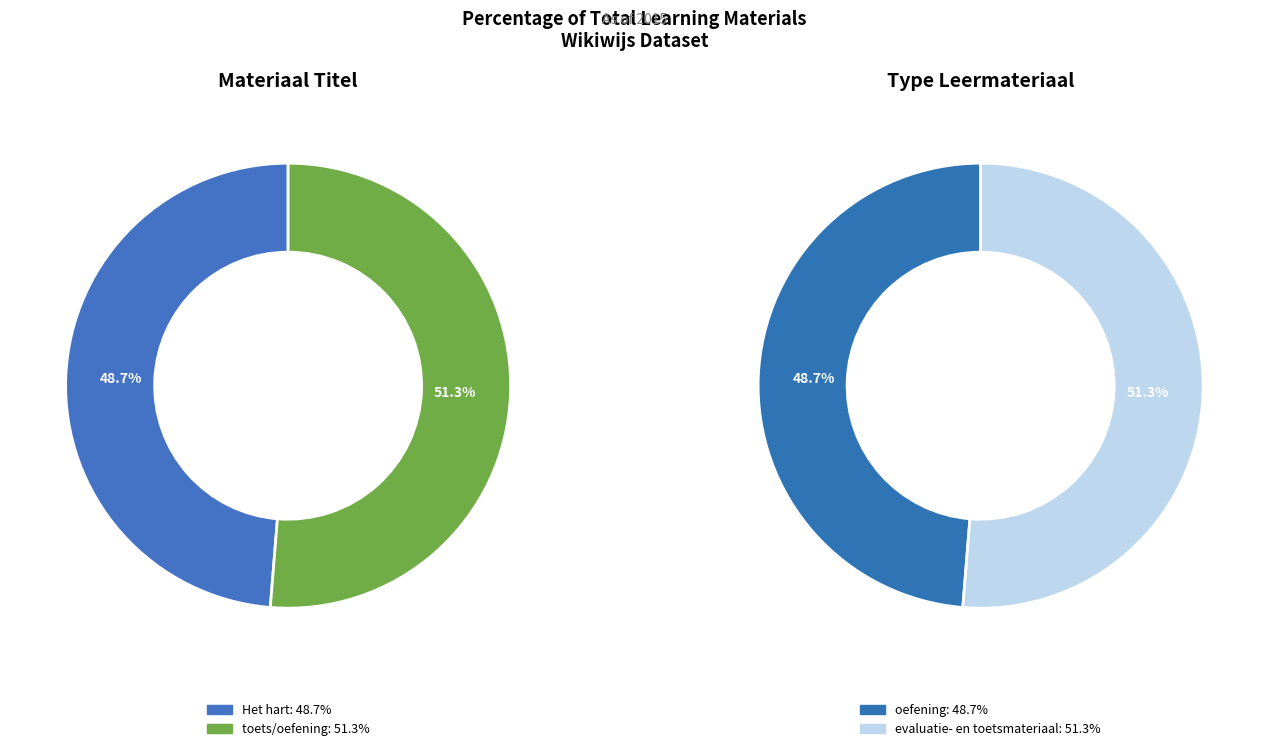

What portion of the pie excludes toets/oefening?

48.7%